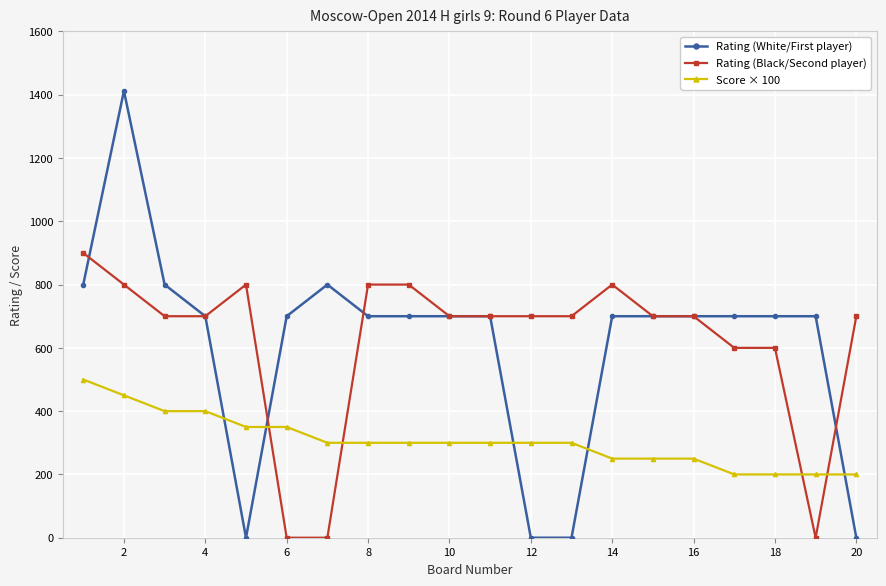

True or false: Rating (Black/Second player) and Rating (White/First player) cross at least once.

True